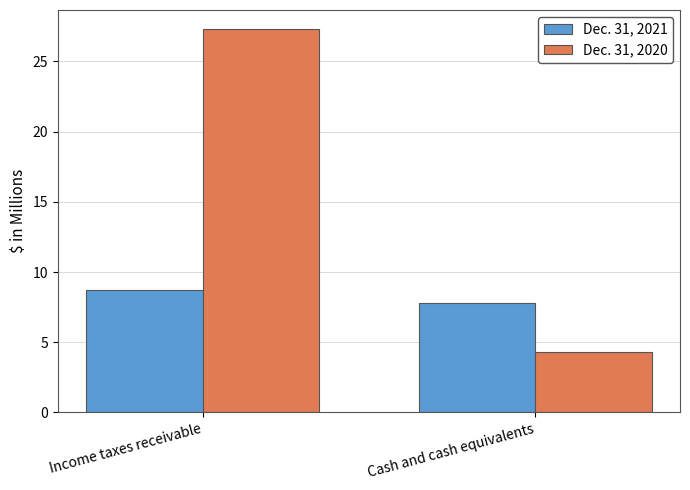

Reading right to left, transcribe all the data shown in this chart.

Dec. 31, 2021: 7.8	8.7
Dec. 31, 2020: 4.3	27.3